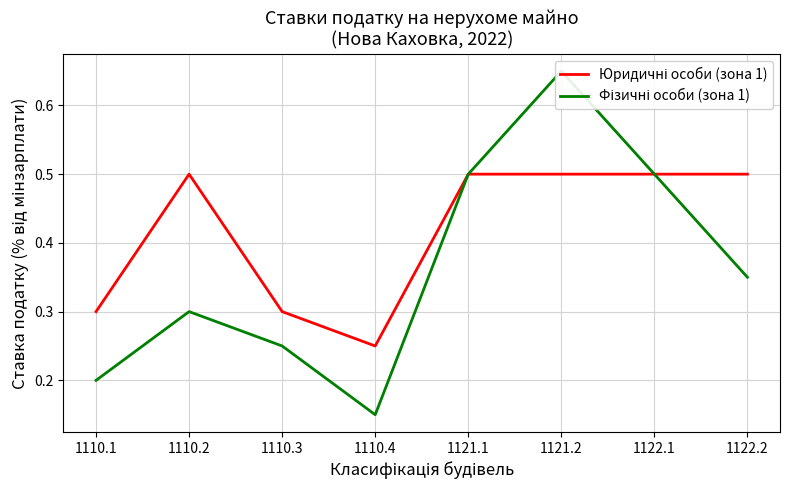

What is the spread (max minus min) of values at 1110.4?

0.1